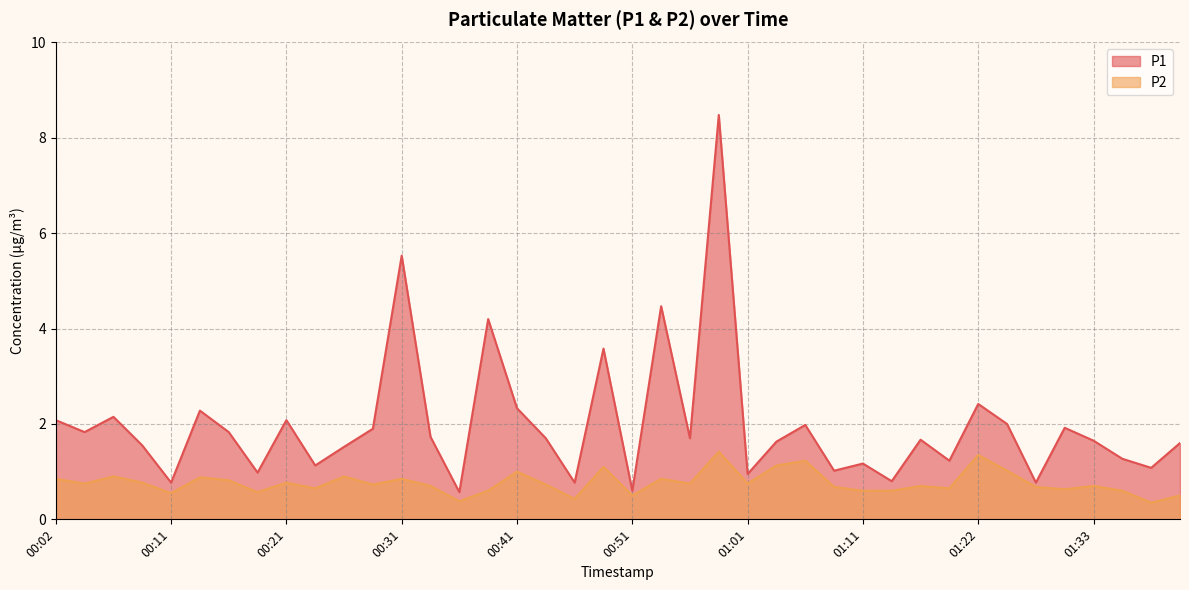

True or false: P2 and P1 intersect in this chart.

False